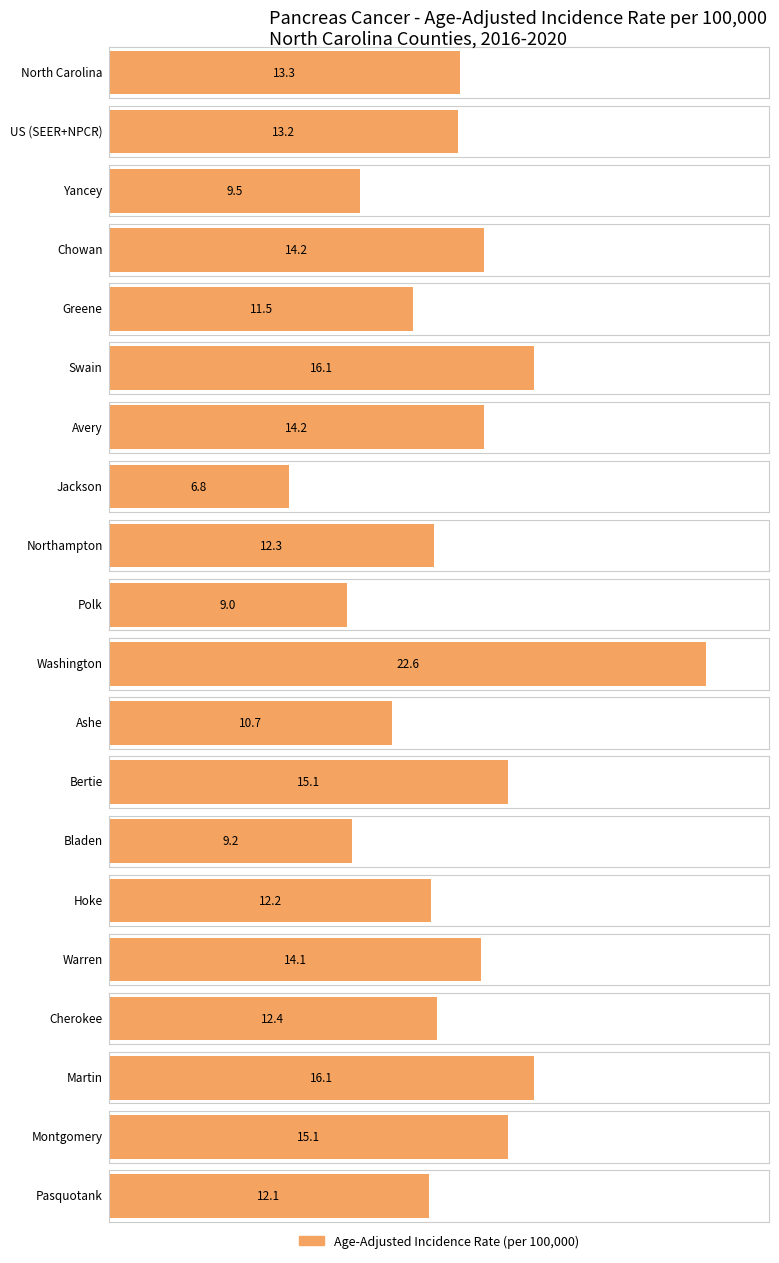

Reading right to left, extract all data points from this chart.

12.1	15.1	16.1	12.4	14.1	12.2	9.2	15.1	10.7	22.6	9.0	12.3	6.8	14.2	16.1	11.5	14.2	9.5	13.2	13.3